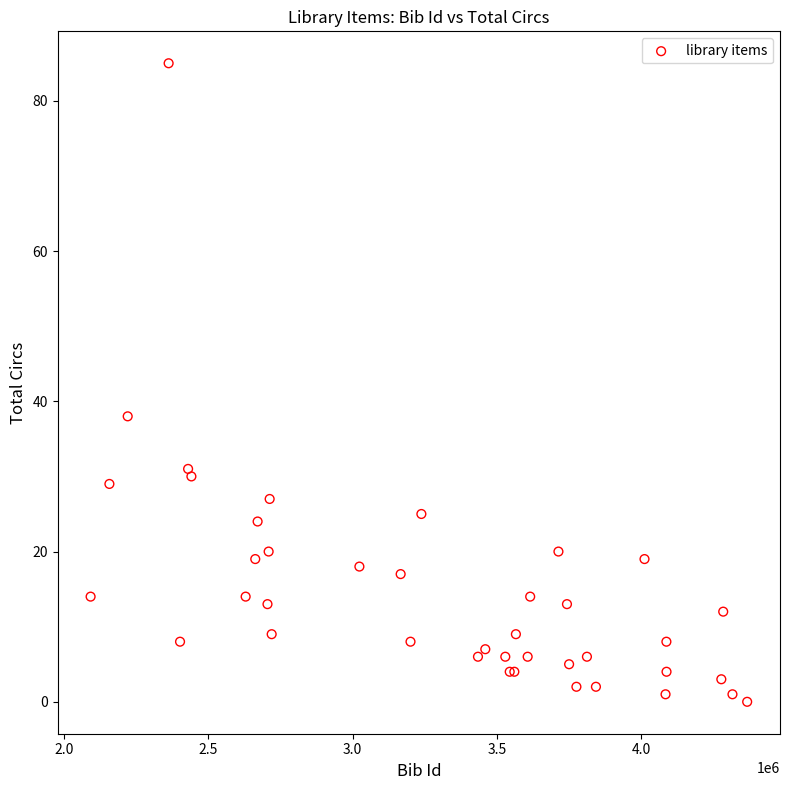

What Y value in the scatter plot is closest to 42?

38